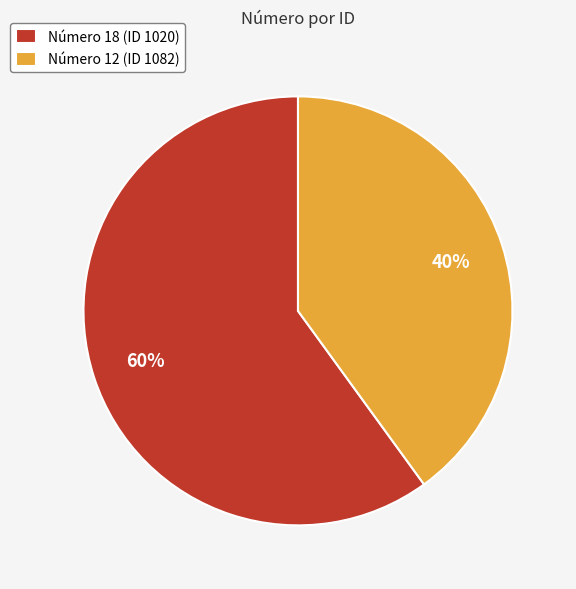

How many slices are in this pie chart?

2